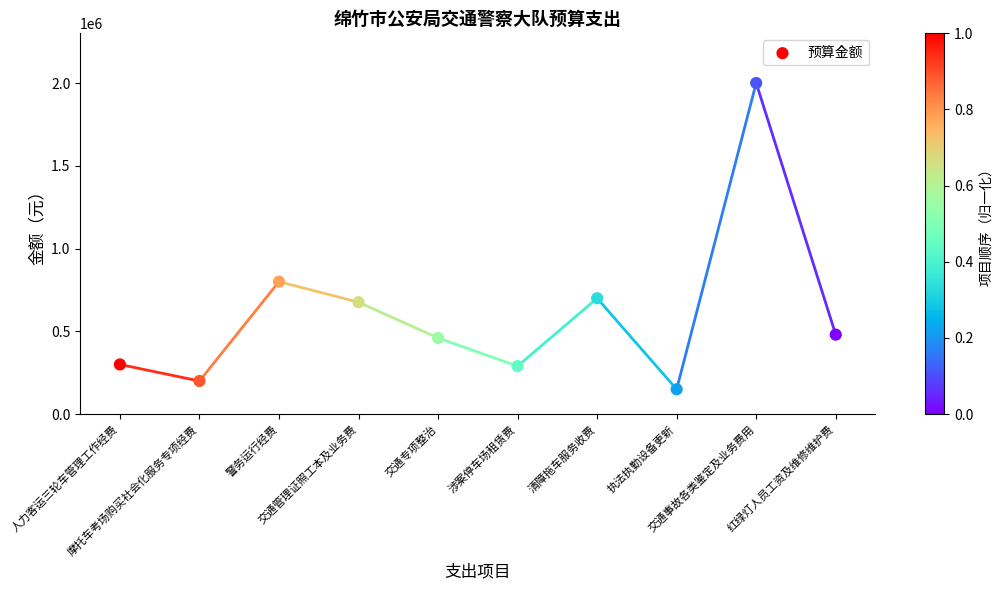

What Y value in the scatter plot is closest to 1075000?

800000